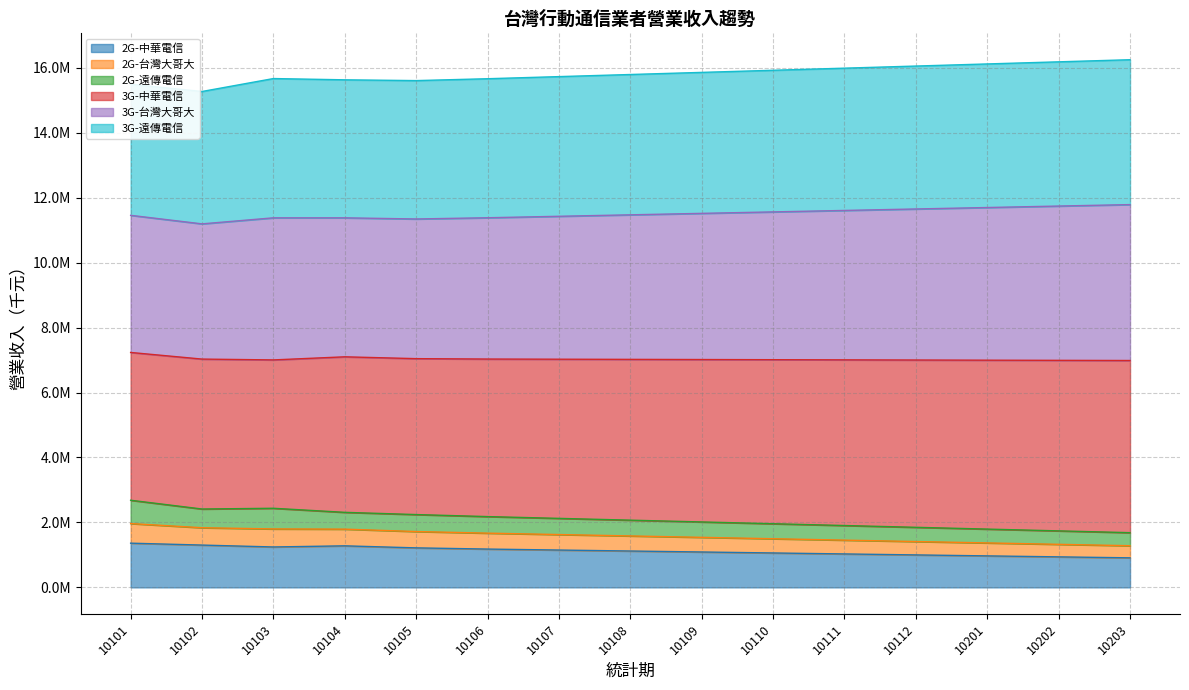

What is the value of the 2G-中華電信 point at the 9th from the left?

1090000